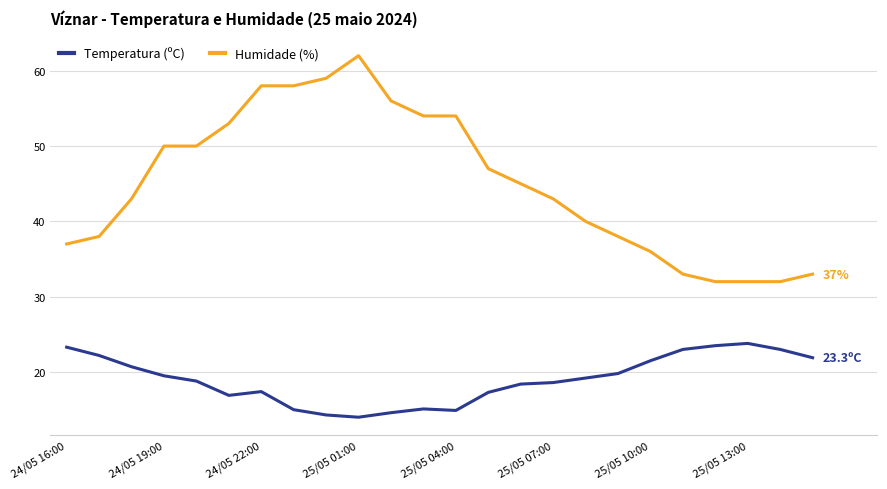

What is the minimum value for Humidade (%)?

32.0